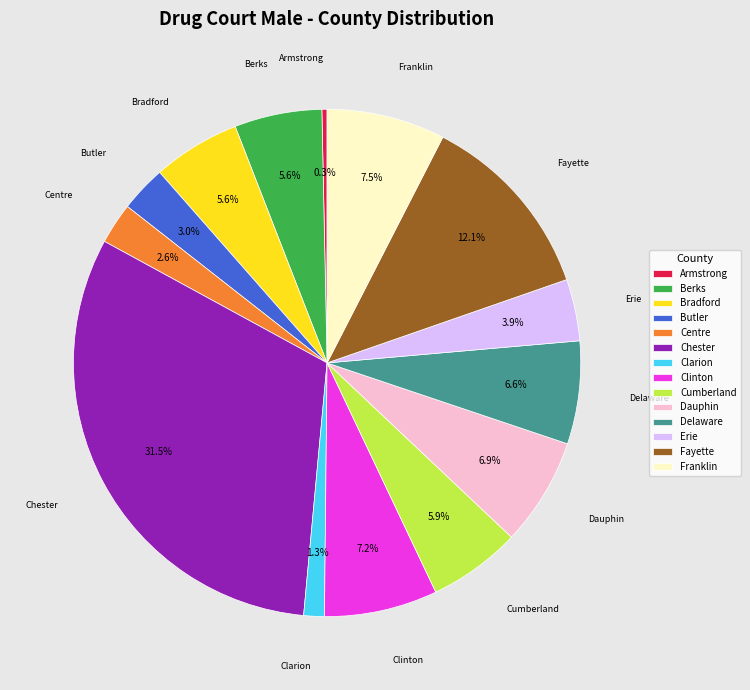

What is the largest slice in the pie chart?

Chester